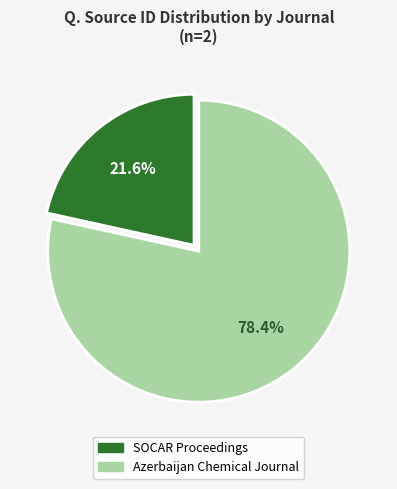

To the nearest percent, what is the average slice percentage?

50%